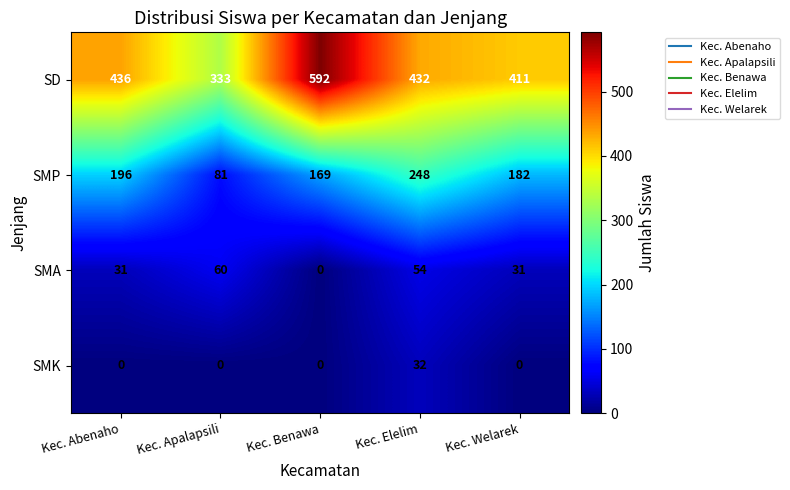

Rank the series by their maximum value, from highest to lowest.

SD, SMP, SMA, SMK